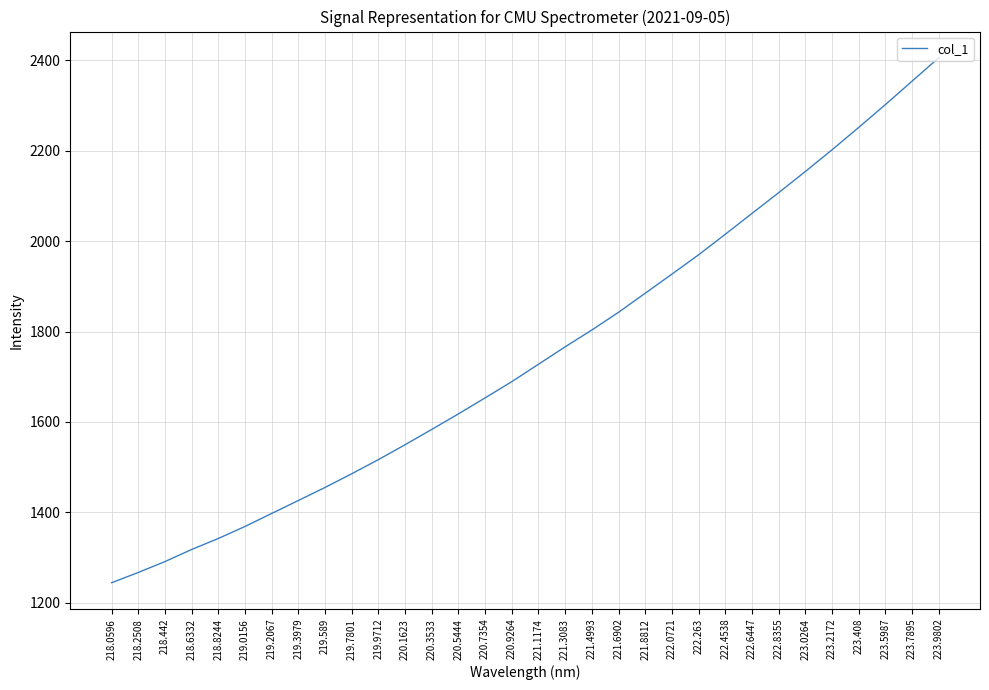

True or false: the data has more than 0 interior local peaks.

False